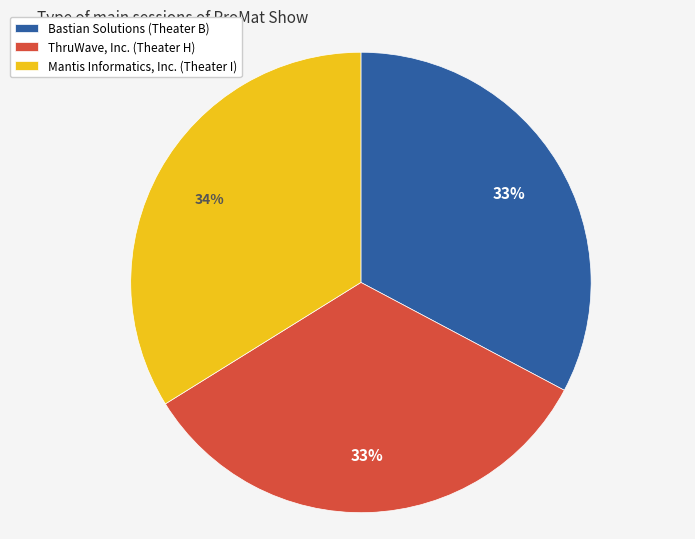

Is the sum of ThruWave, Inc. (Theater H) and Mantis Informatics, Inc. (Theater I) greater than half?

Yes